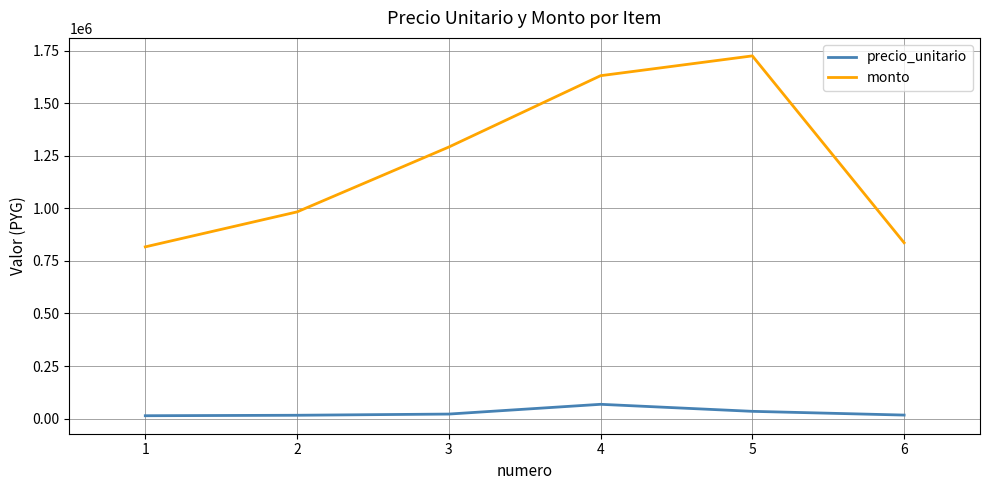

At which category does the chart reach its peak across all series?

5